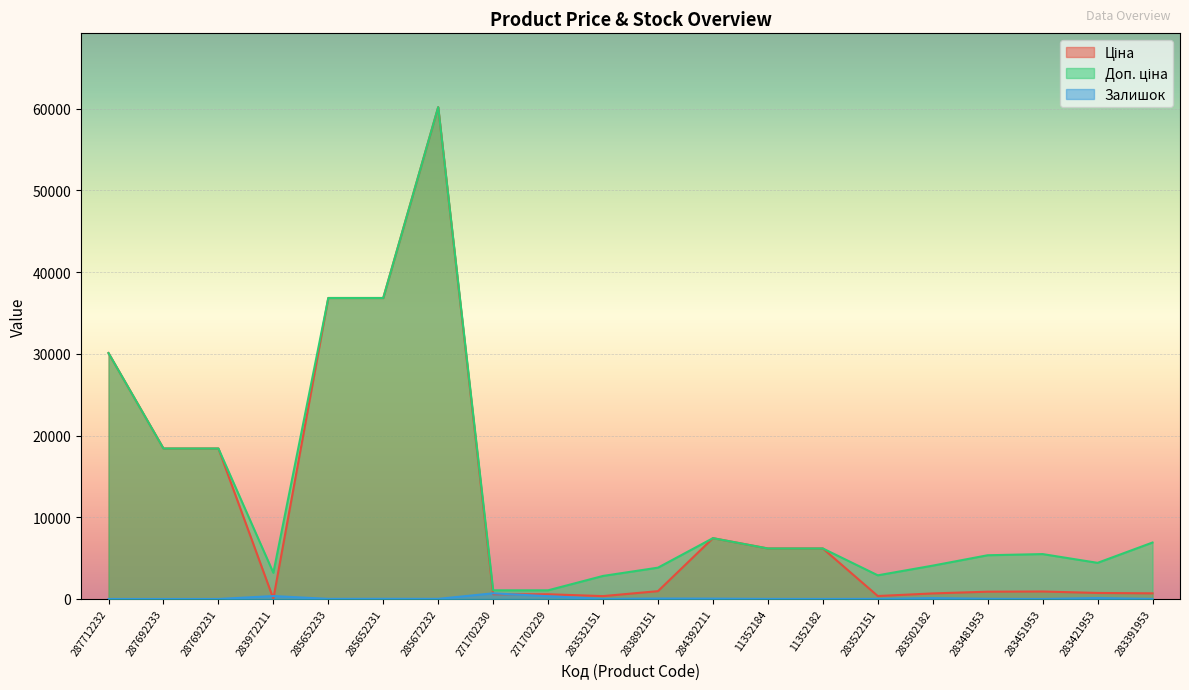

At 283451953, list the series in order from largest to smallest.

Доп. ціна, Ціна, Залишок